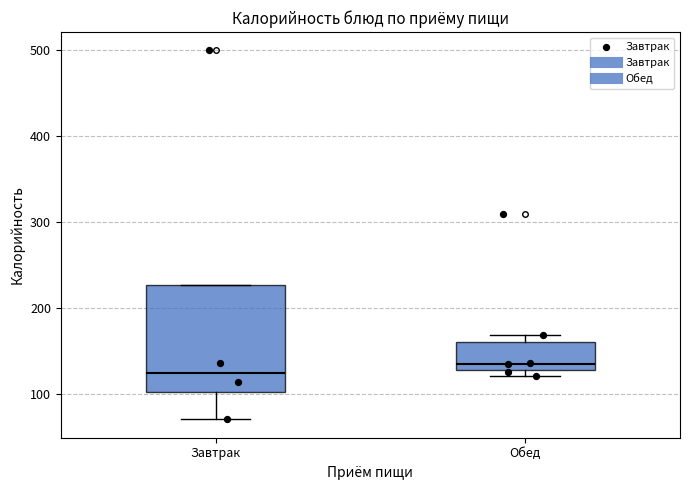

Where is the lower edge of the box for Обед on the y-axis? The values are not printed on the chart, so give them approximately, as read against the axis.

130